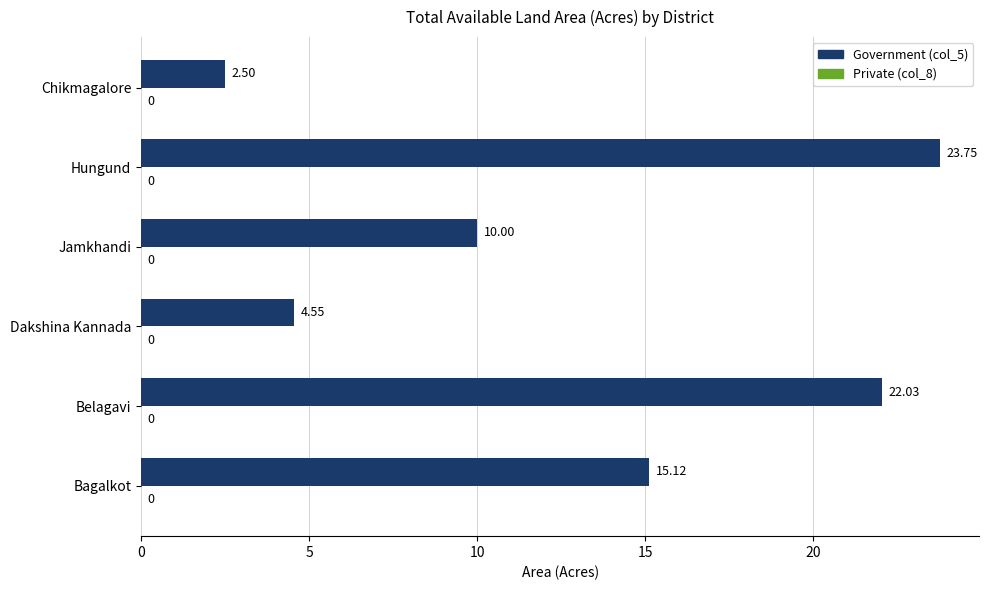

Which category has the highest value across all series?

Hungund